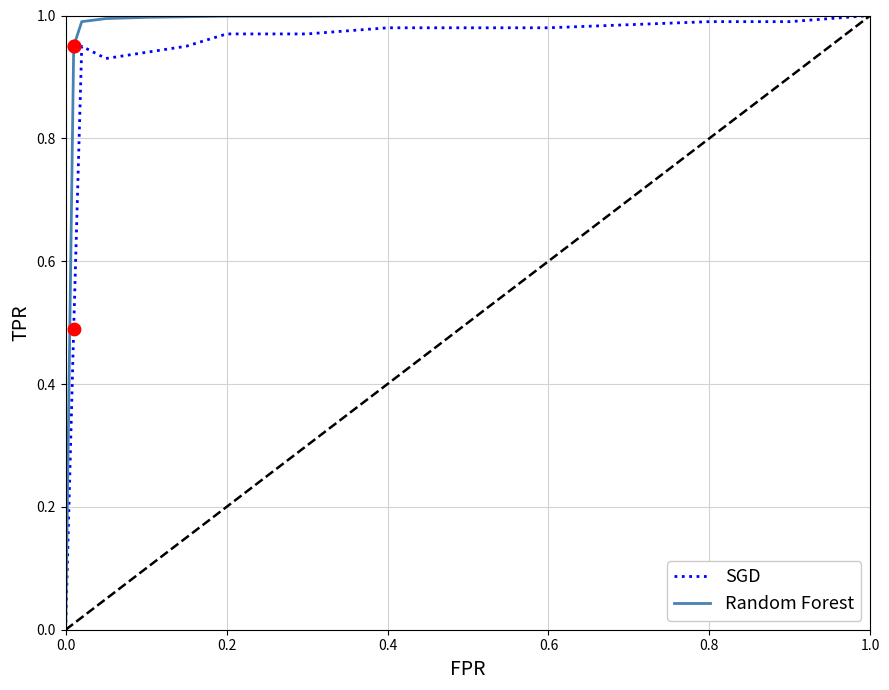

At how many categories does at least one series exceed 0?

12